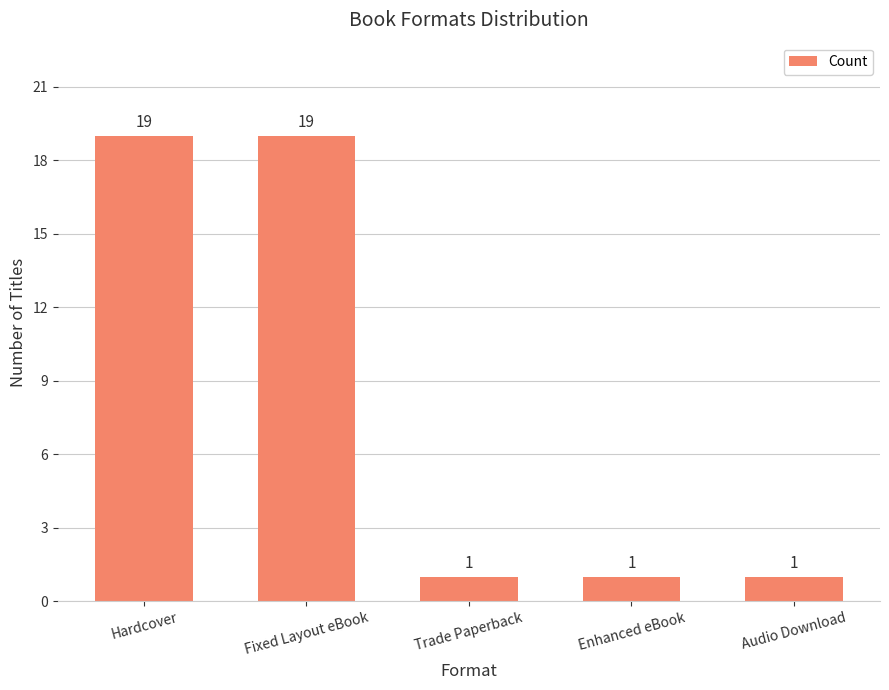

How many bars are there in total?

5